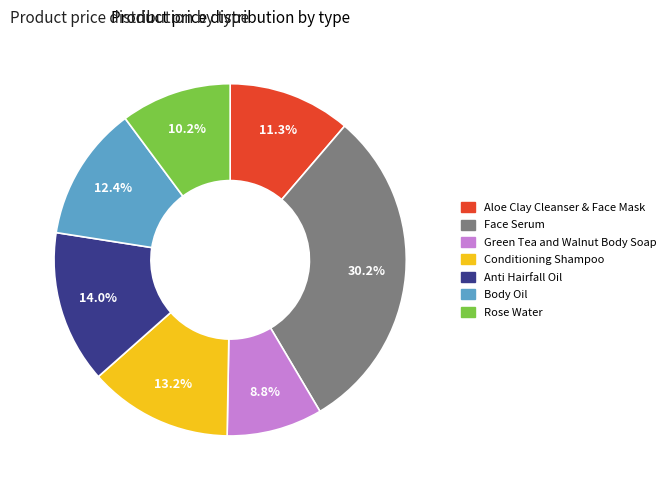

Is there any slice that represents more than half of the pie?

No